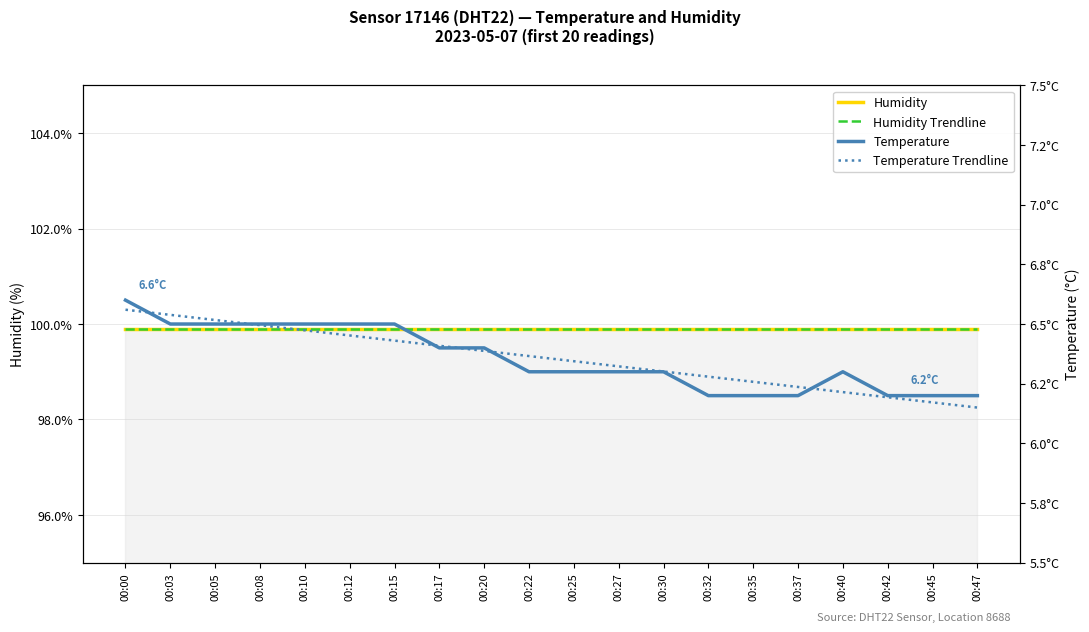

True or false: Humidity has a value of 25.9 at 00:20.

False